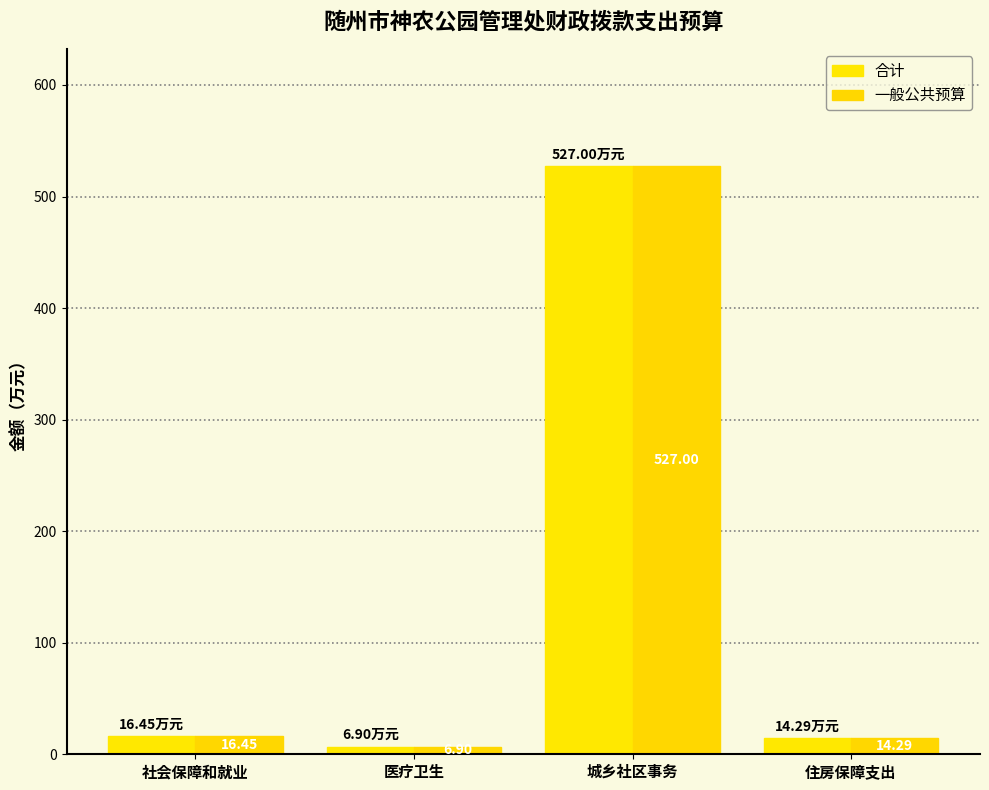

How many bars are there in each group?

2